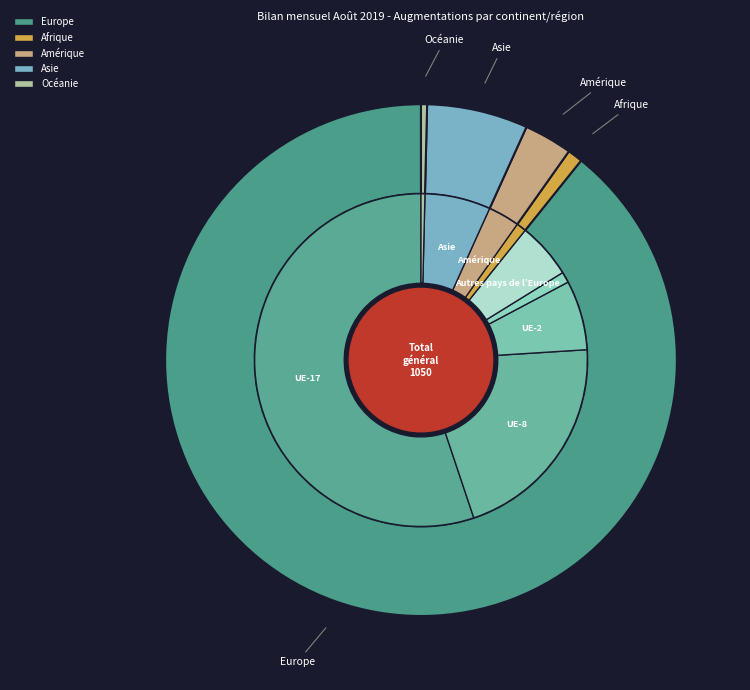

Between Amérique and Europe, which is larger?

Europe